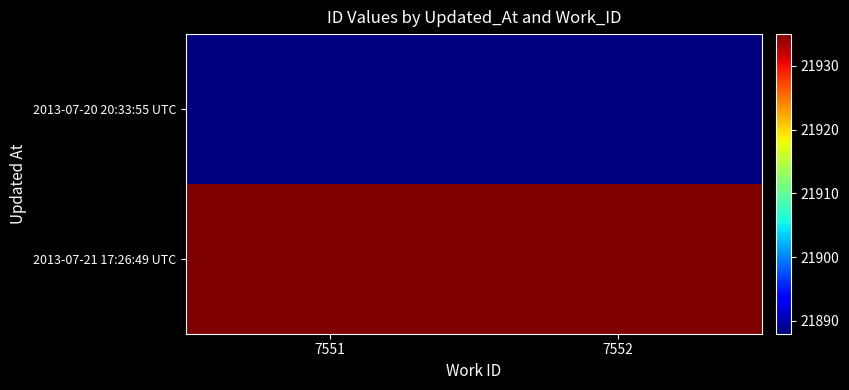

At which category does the chart reach its peak across all series?

7551